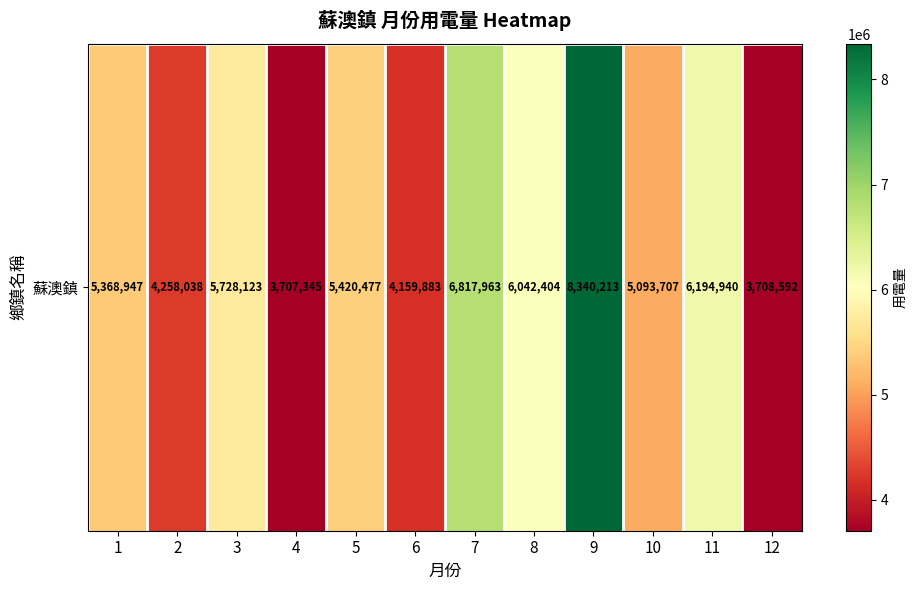

Reading left to right, extract all data points from this chart.

5368947	4258038	5728123	3707345	5420477	4159883	6817963	6042404	8340213	5093707	6194940	3708592